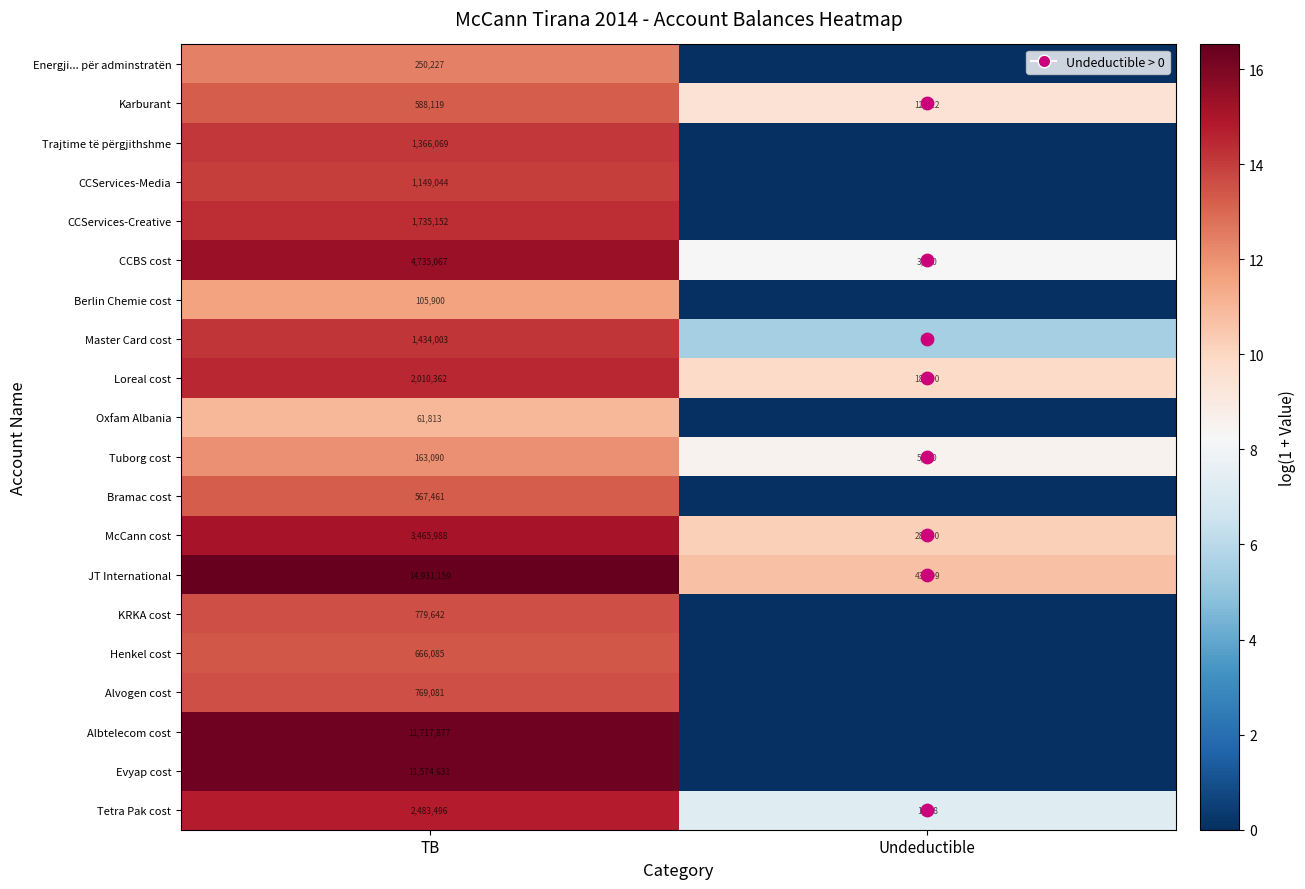

What is the difference between the Karburant values at TB and Undeductible?

3.8